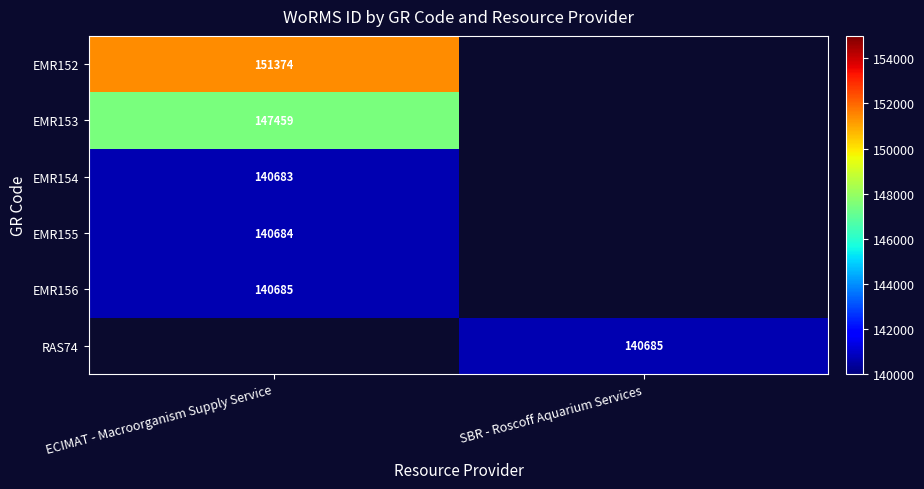

The EMR155 series shows 140684 at ECIMAT - Macroorganism Supply Service. True or false?

True